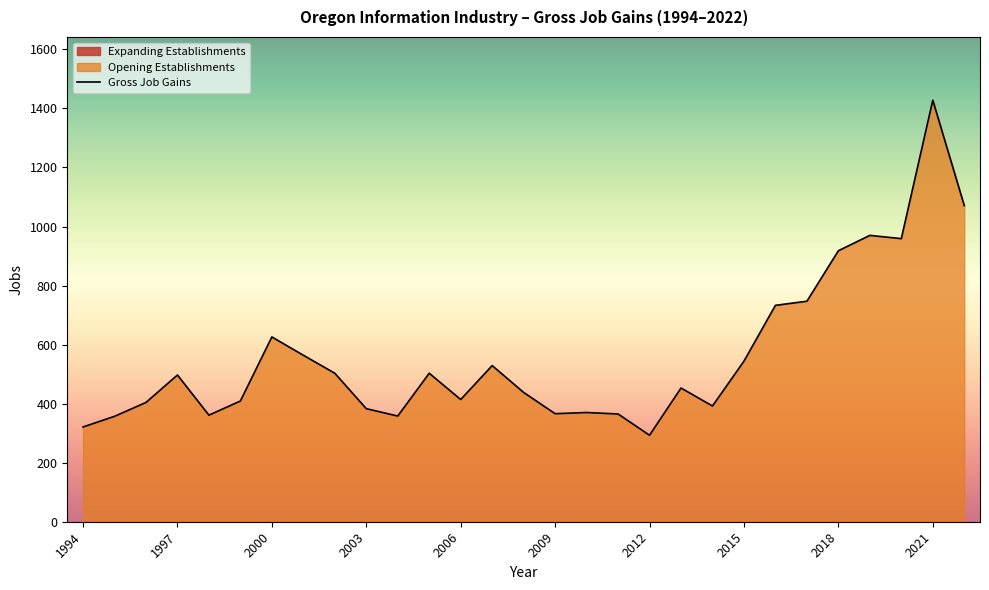

Is it true that Gross Job Gains equals 358 at 2000?

False